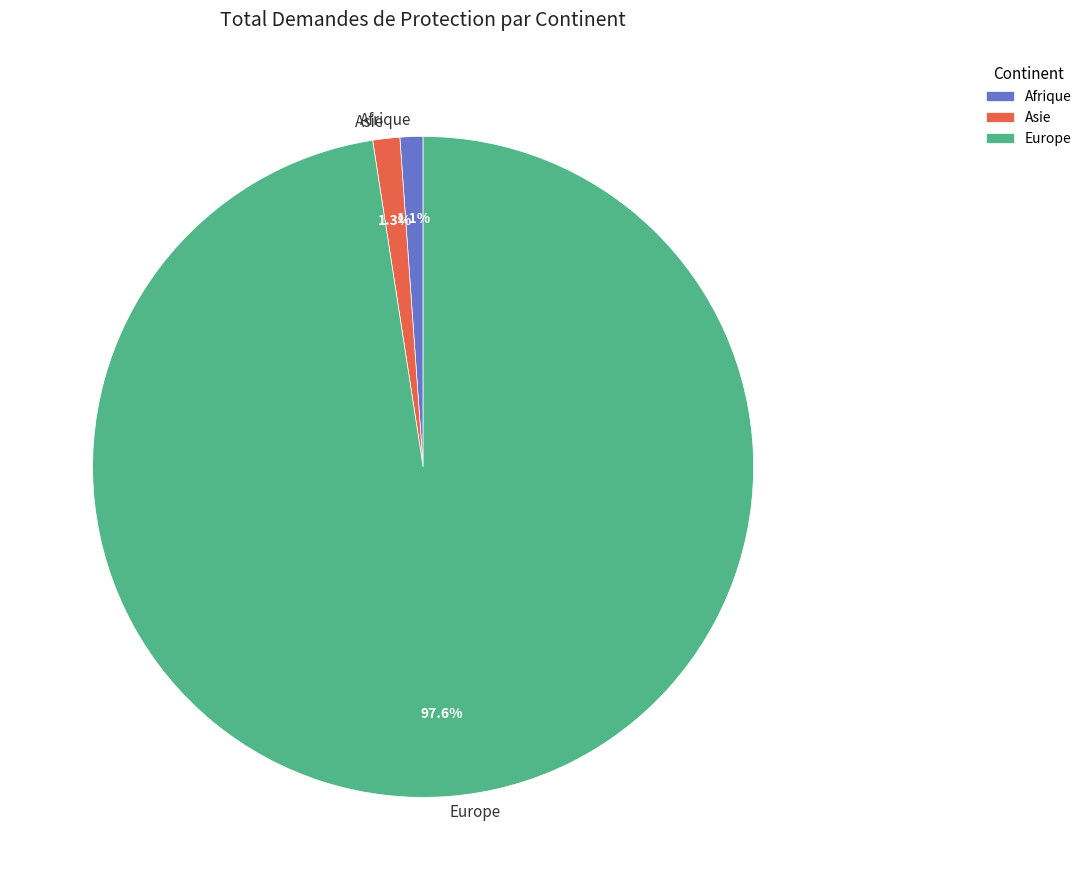

How much of the chart is everything except Afrique?

98.9%